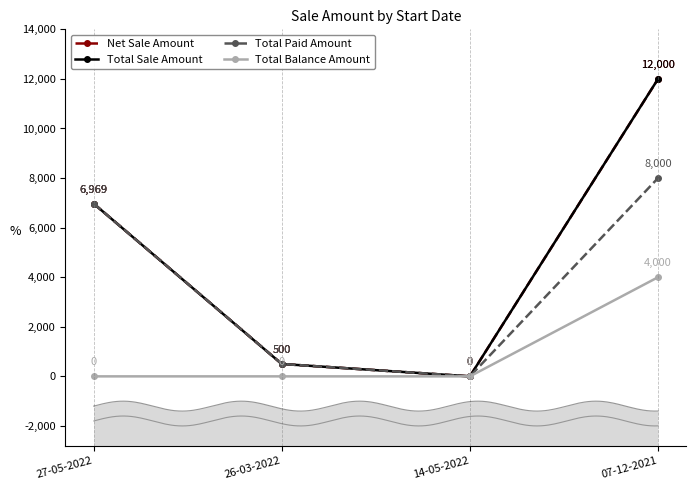

What is the value of the Total Paid Amount point at the 2nd from the left?

500